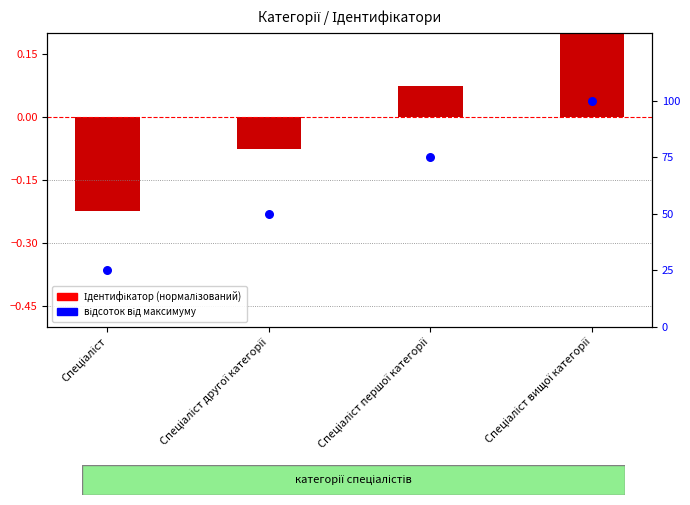

Which series has the largest total across all categories?

відсоток від максимуму